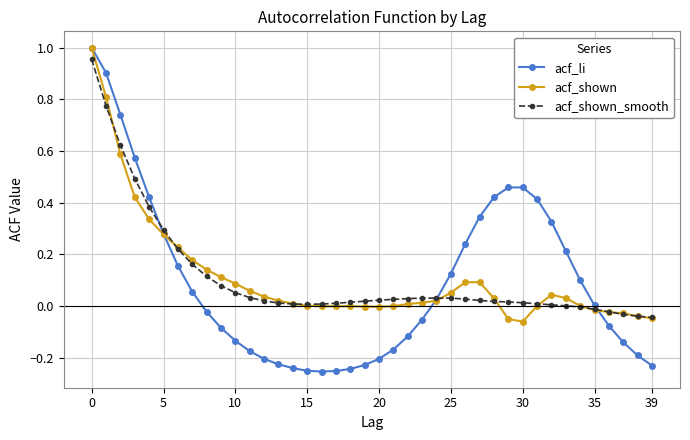

True or false: acf_shown has more than 1 interior local peaks.

True